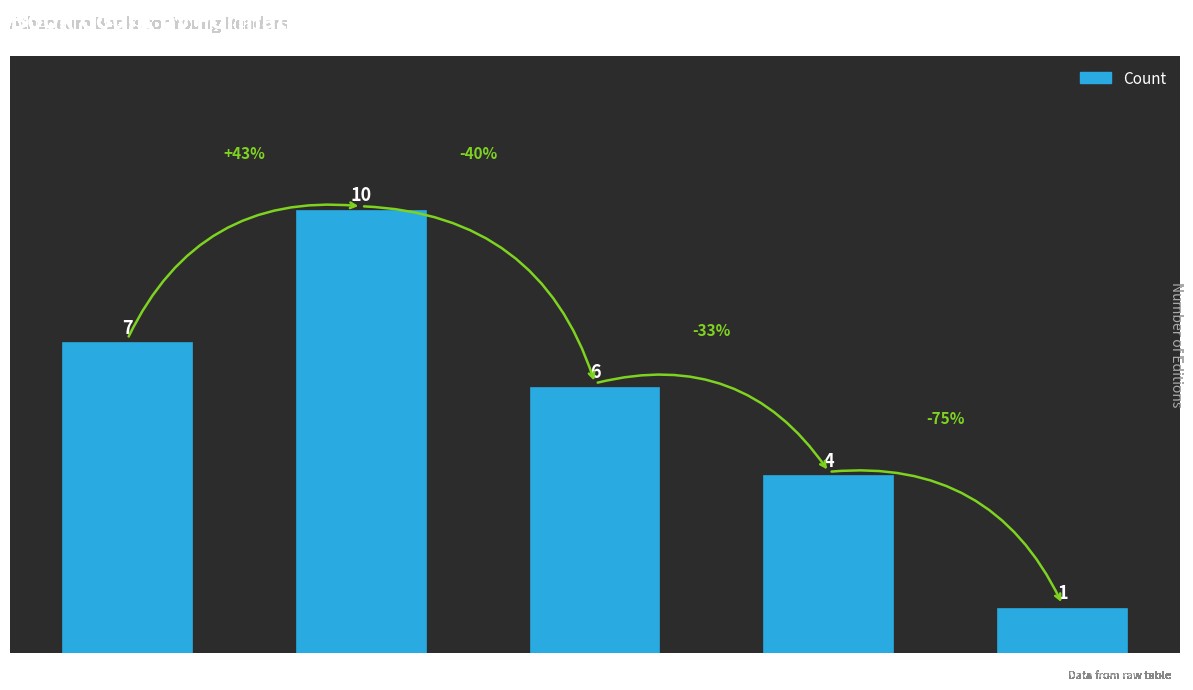

What is the value of the 3rd bar from the left?

6